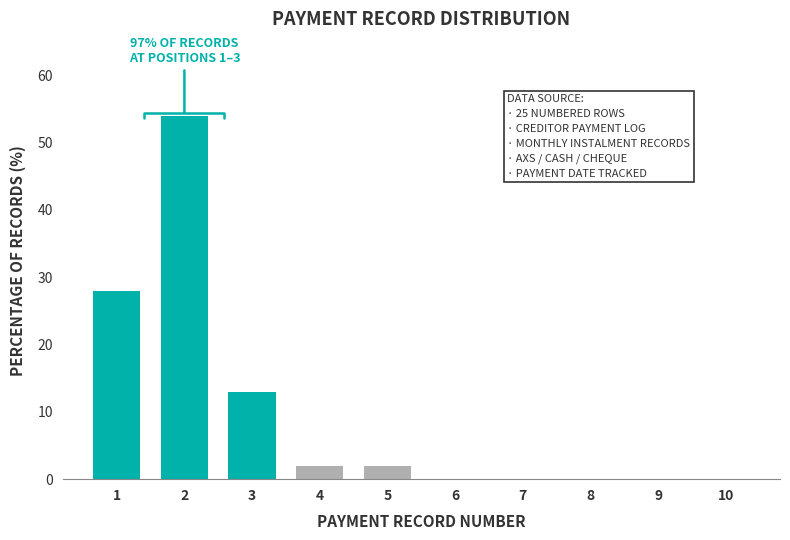

Reading left to right, what are all the values shown in this chart?

1=28	2=54	3=13	4=2	5=2	6=0	7=0	8=0	9=0	10=0